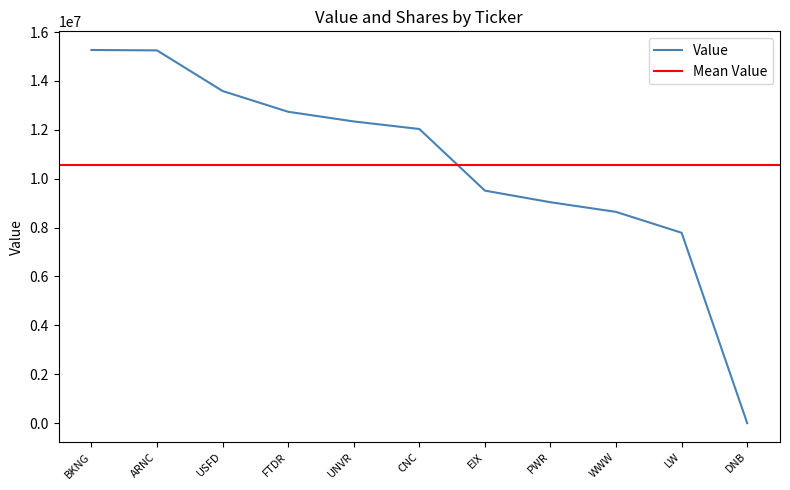

The value at BKNG is 9164188. True or false?

False